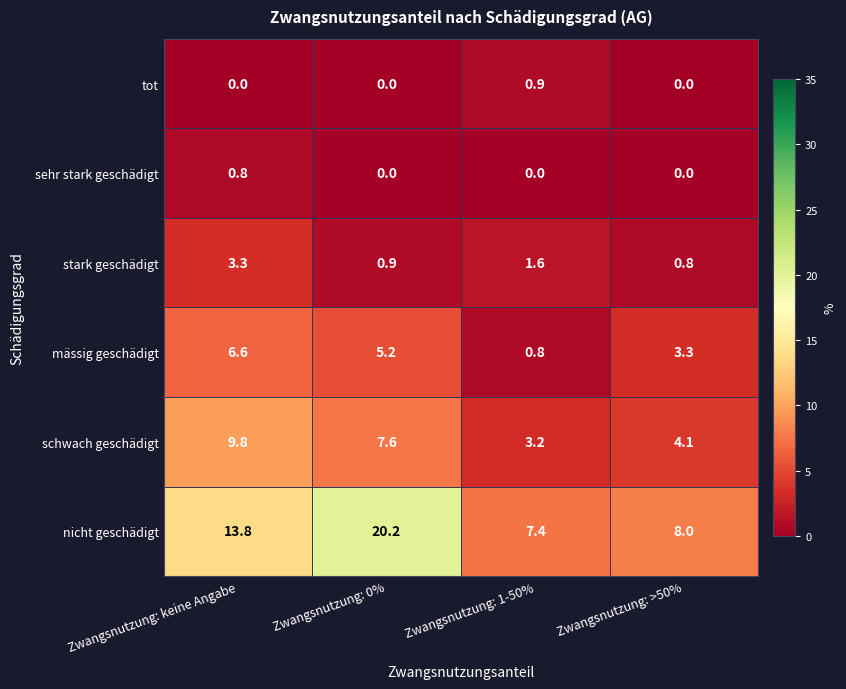

At how many categories does at least one series exceed 16?

1